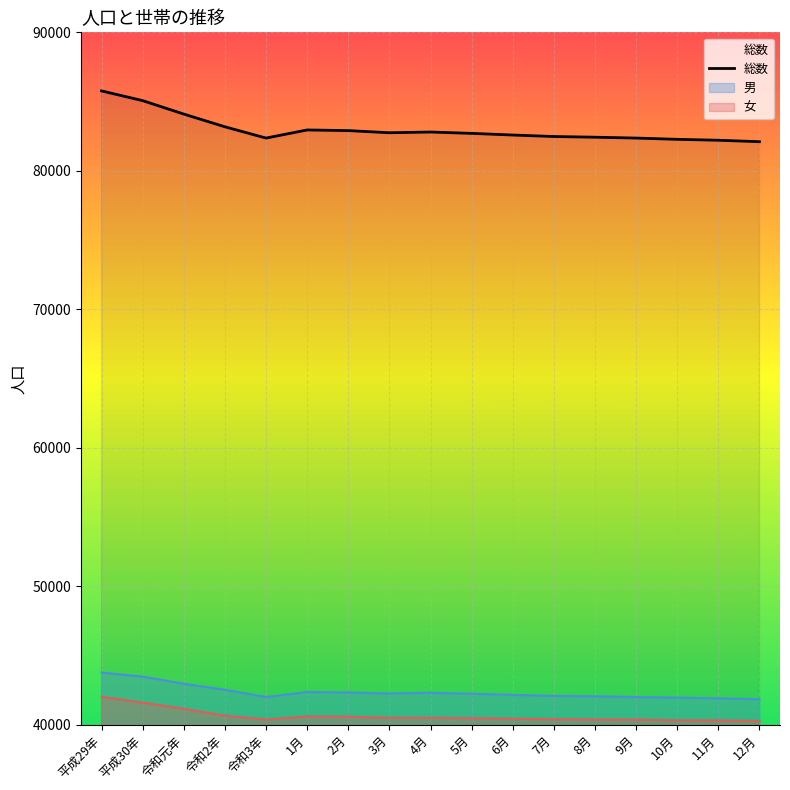

What is the approximate value at 令和2年?

83177